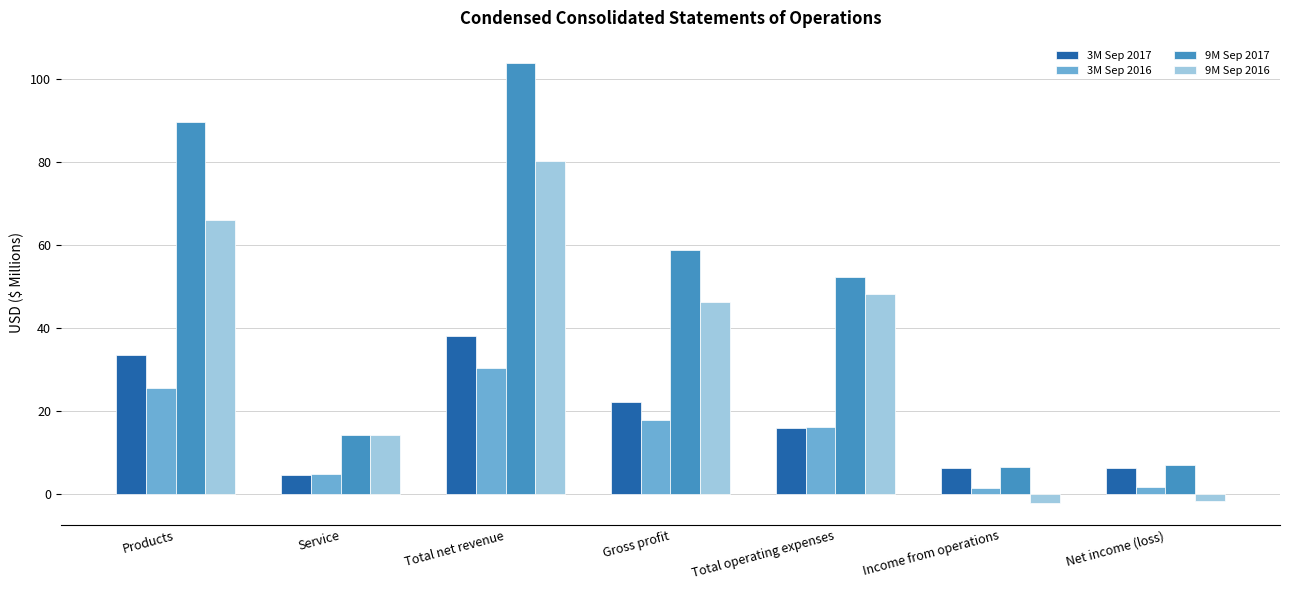

Are the bars horizontal?

No